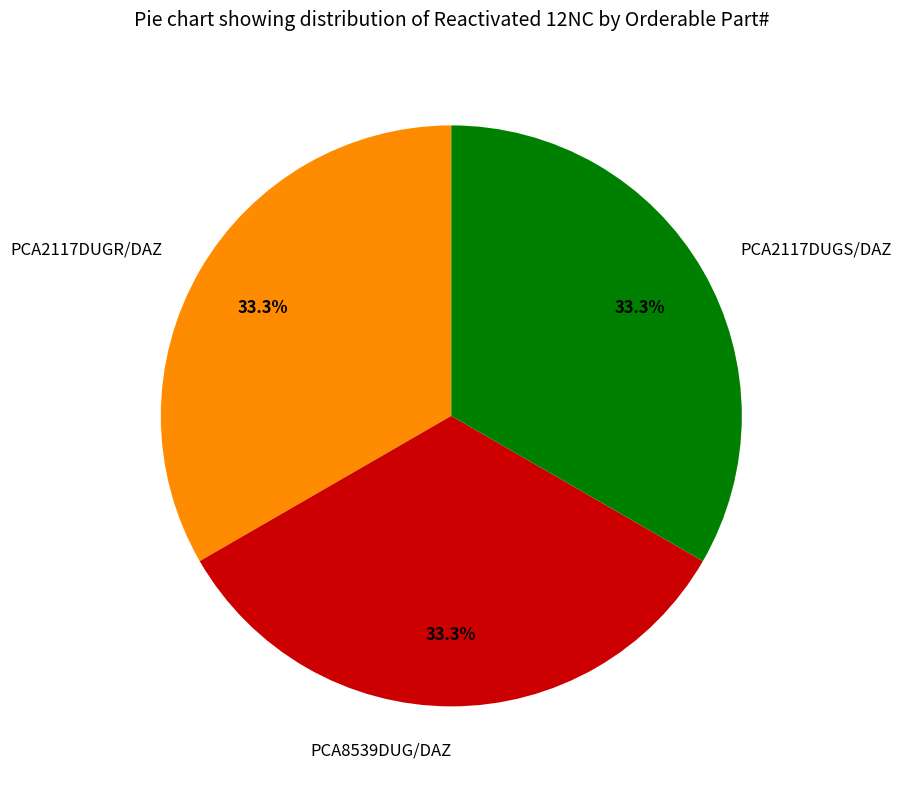

What percentage is NOT represented by PCA2117DUGR/DAZ?

66.7%